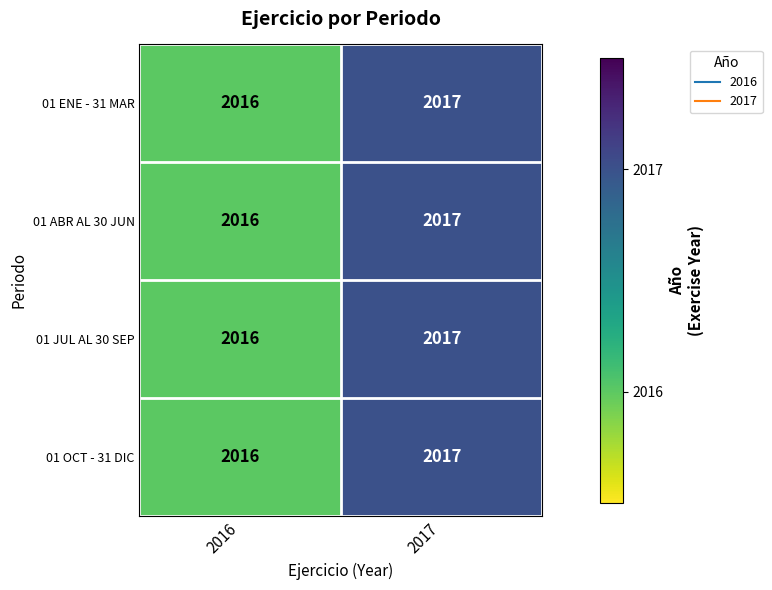

Which label corresponds to the largest value in the chart?

2017